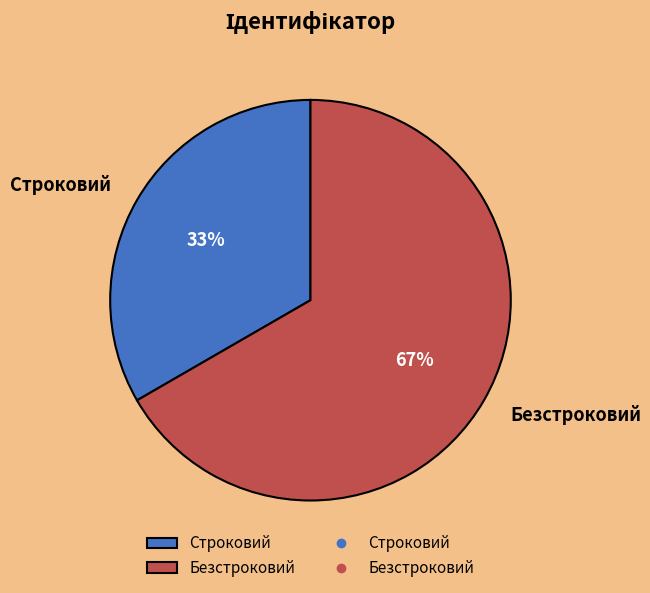

Is it true that Безстроковий is 67% of the pie?

True